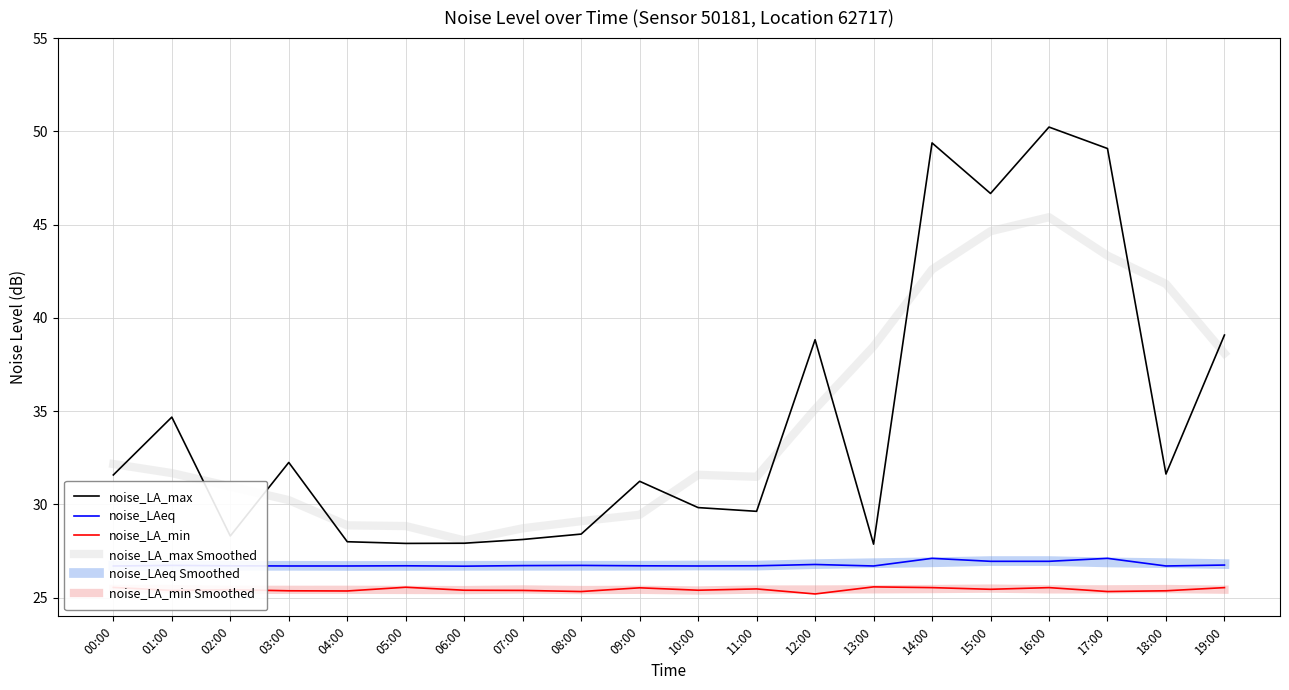

What position from the right is 15:00?

5